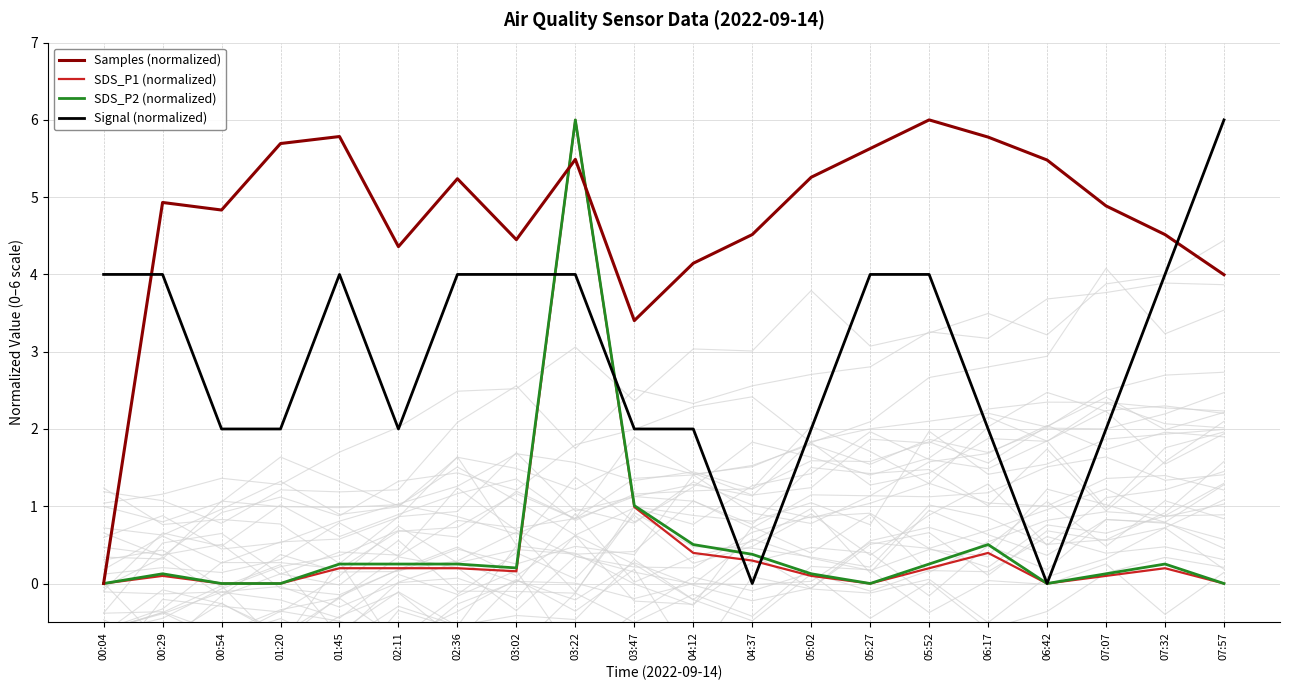

Count the number of categories in the chart.

20